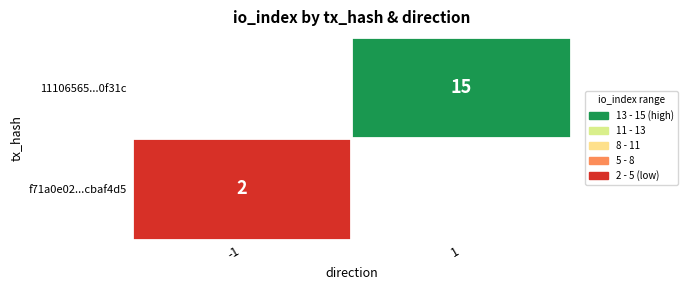

What is the maximum value for 11106565d248b286a4774c8d839ef02b5e0f31c?

15